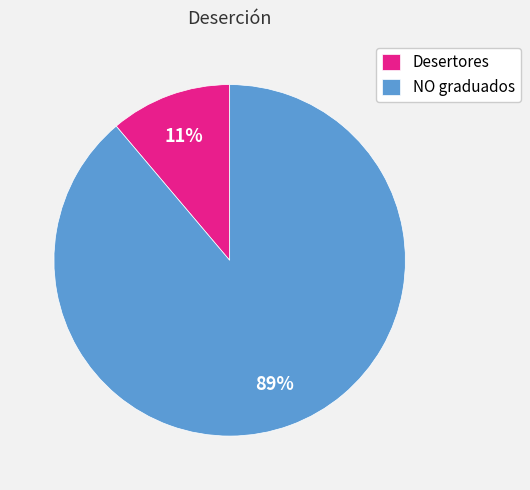

What percentage is the NO graduados slice, to the nearest percent?

89%